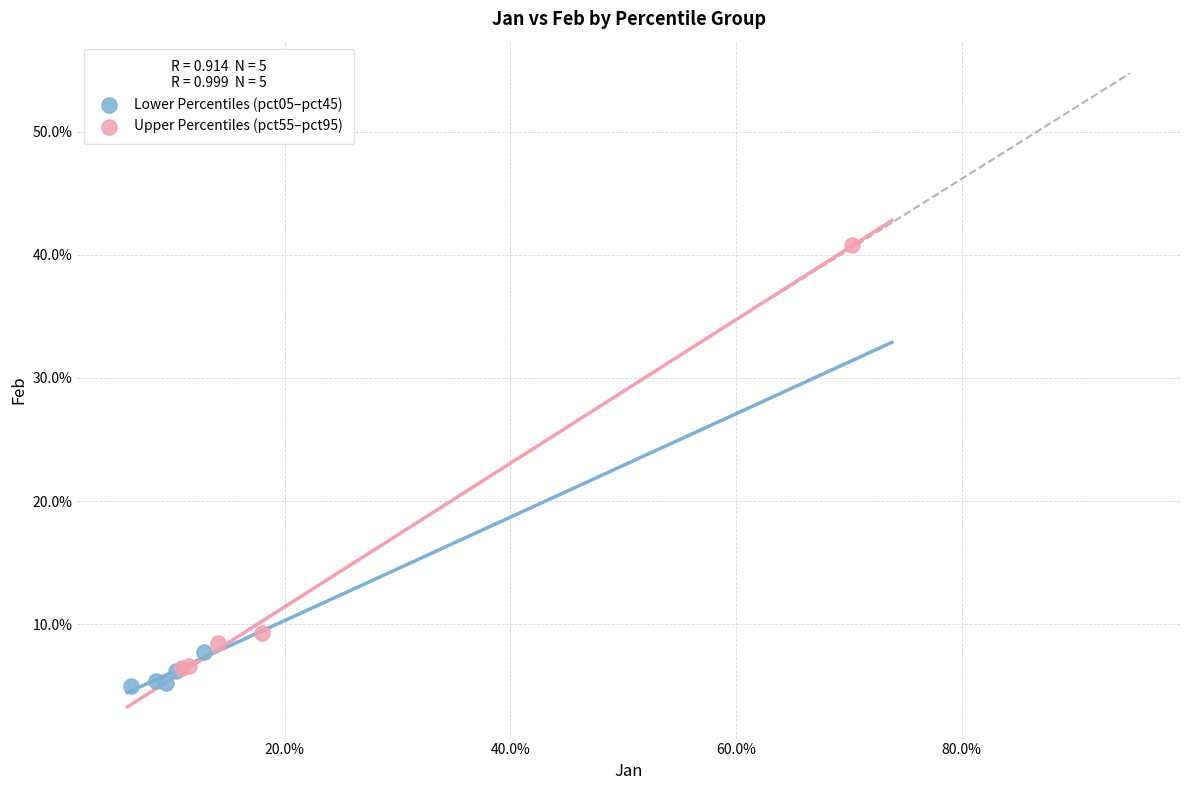

What are all the series names shown in the legend?

Lower Percentiles (pct05–pct45), Upper Percentiles (pct55–pct95)